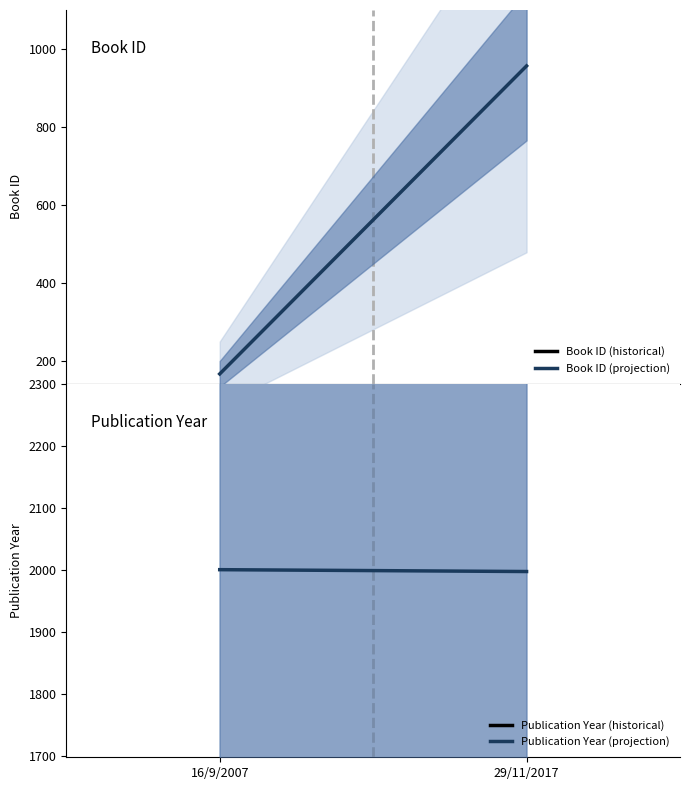

What is the sum of all Publication Year (projection) values?

3997